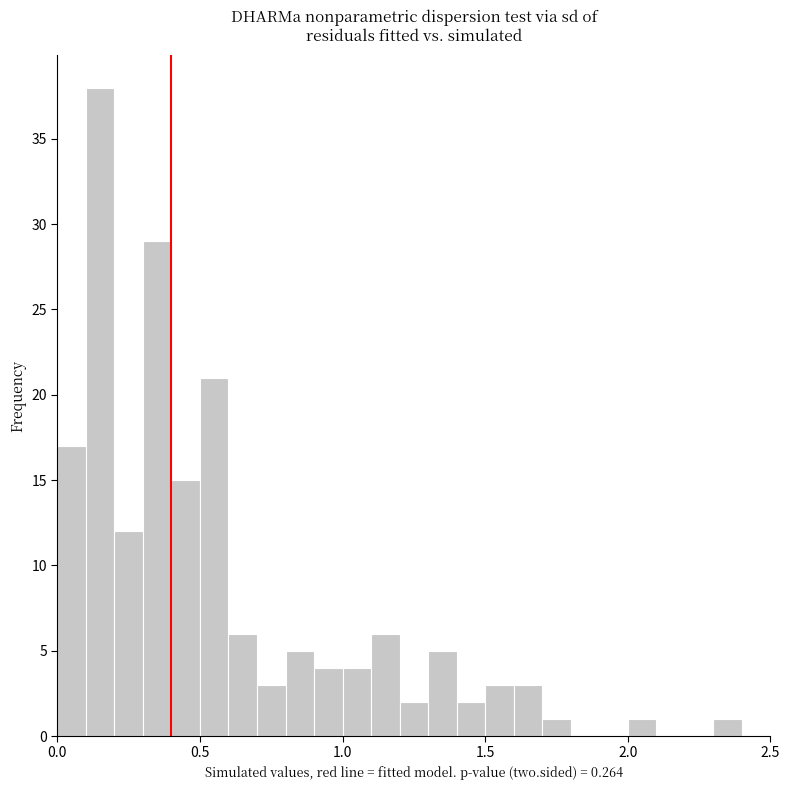

Read against the x-axis, roughly where is the centre of the tallest bar?

0.15